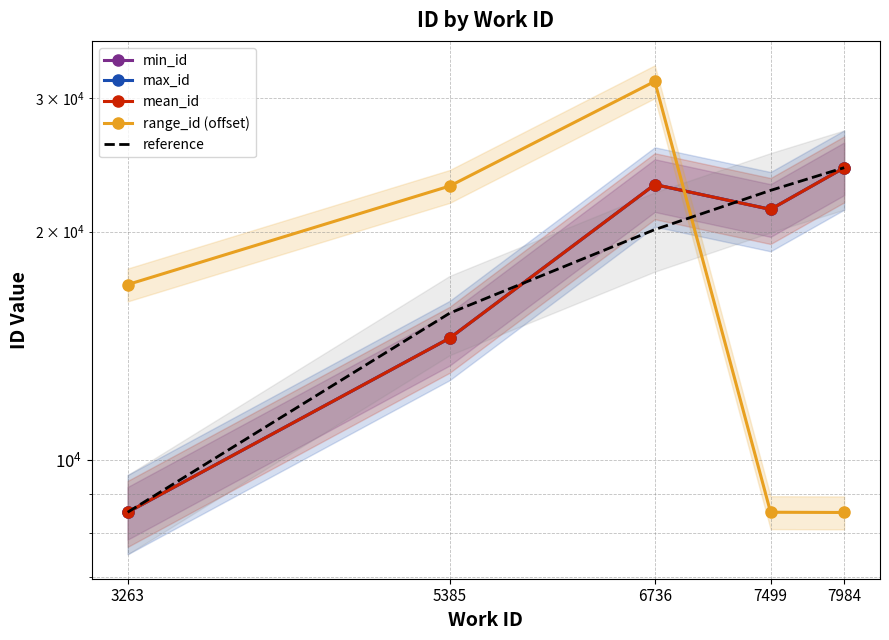

What is the difference between the maximum and second lowest values in the min_id series?

9824.0